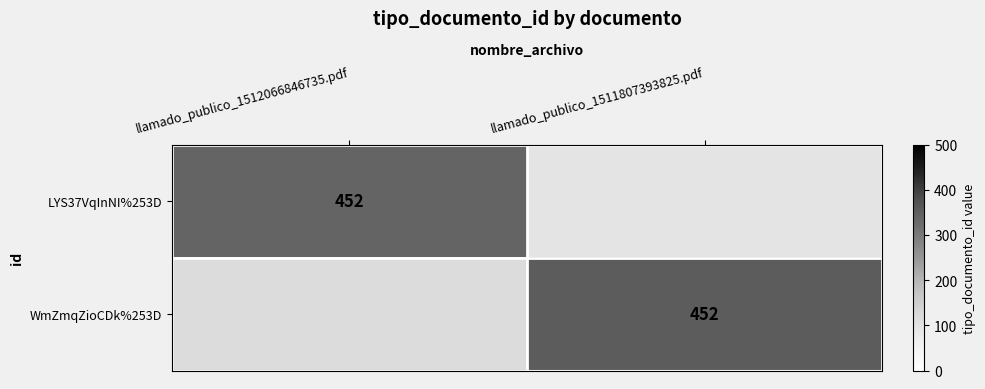

The WmZmqZioCDk%253D series shows 452 at llamado_publico_1511807393825.pdf. True or false?

True